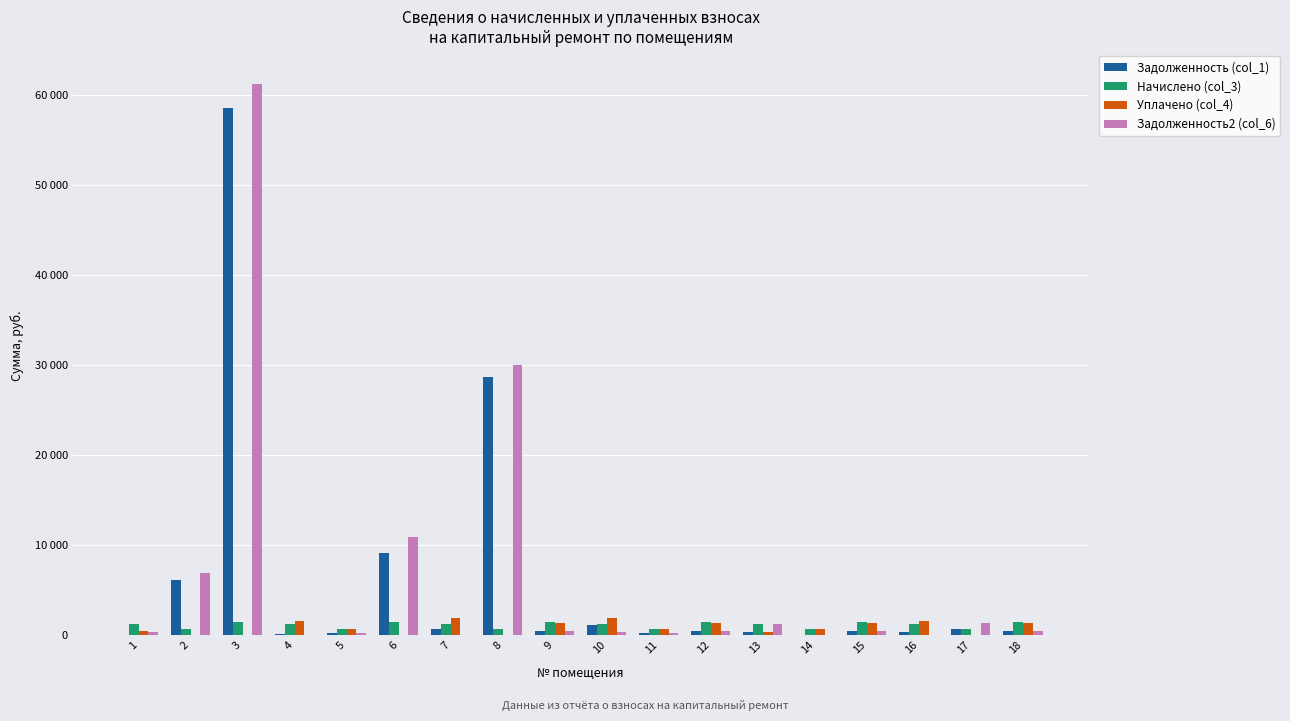

Between 14 and 2, which is larger?

2